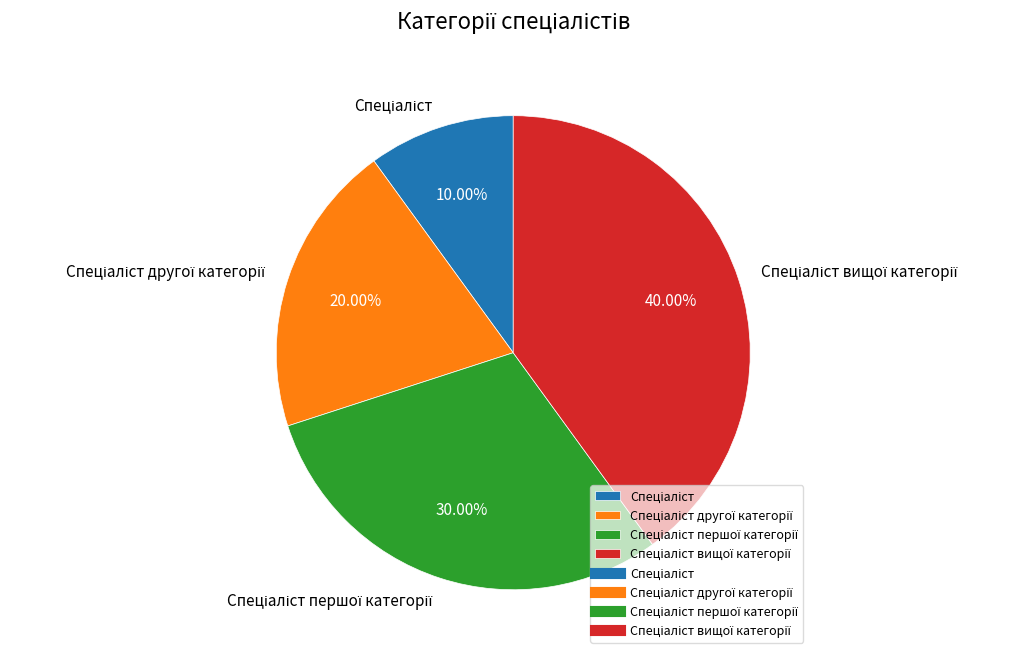

Is there any slice that represents more than half of the pie?

No